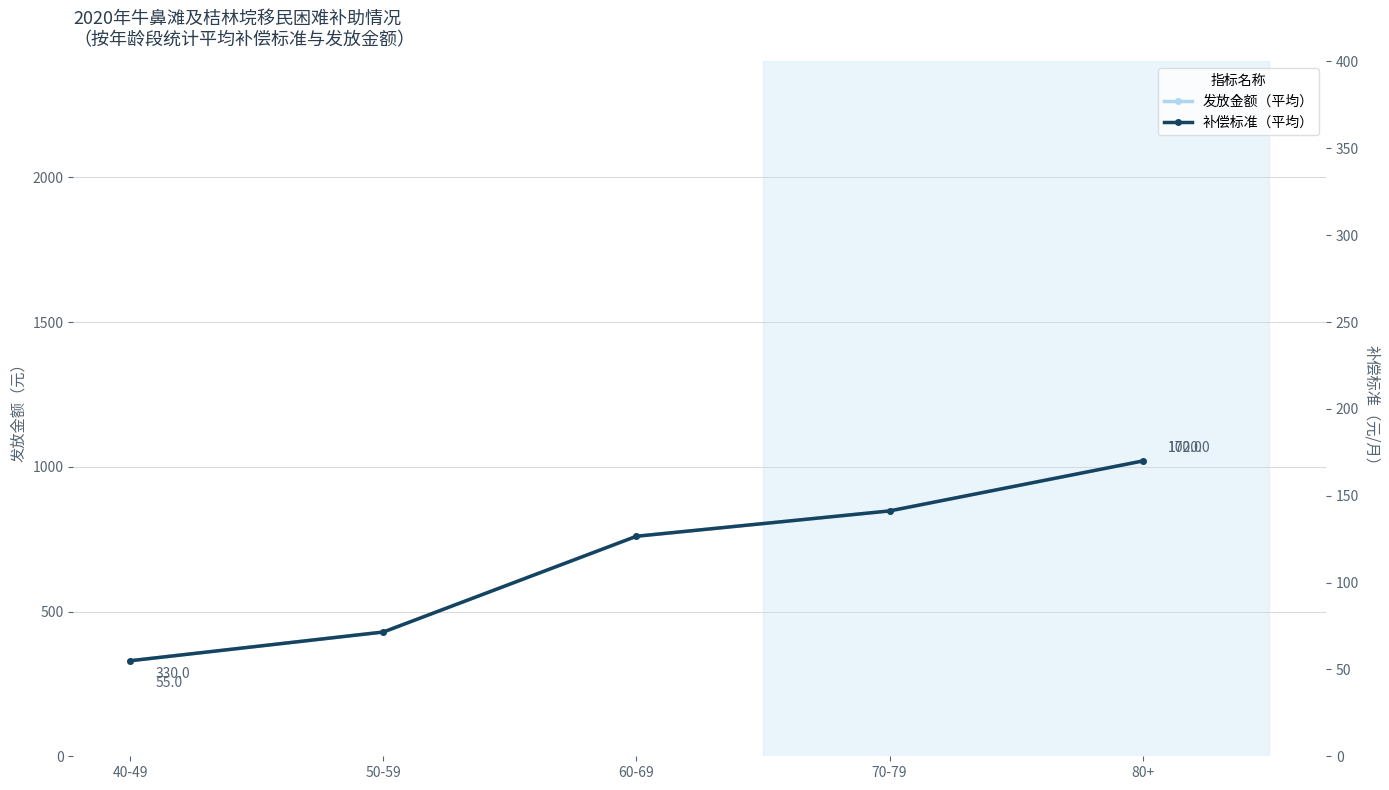

True or false: 补偿标准（平均） and 发放金额（平均） cross at least once.

False